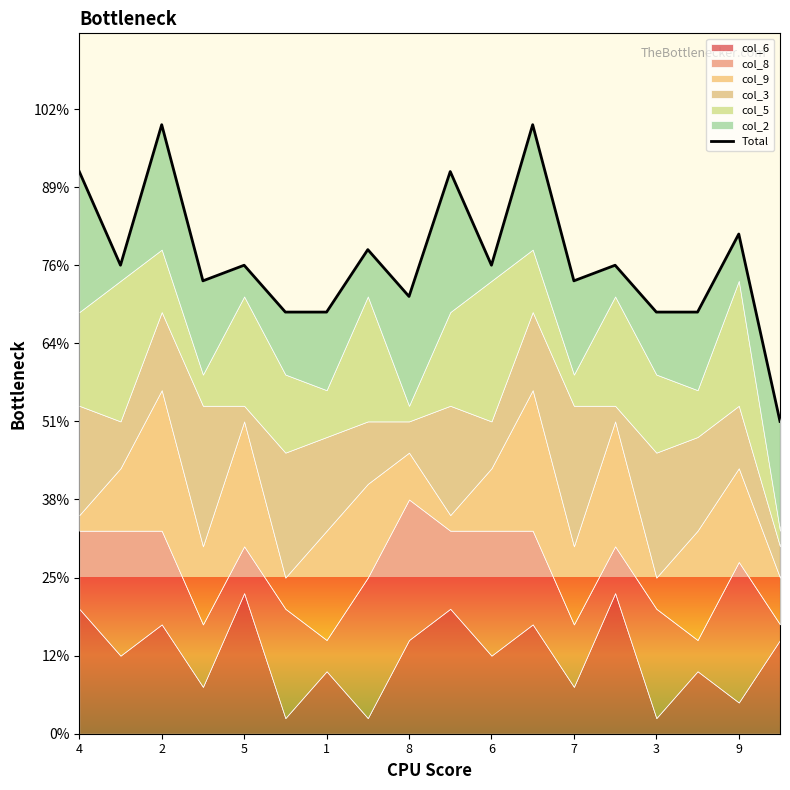

What value does the data have at 7?

29